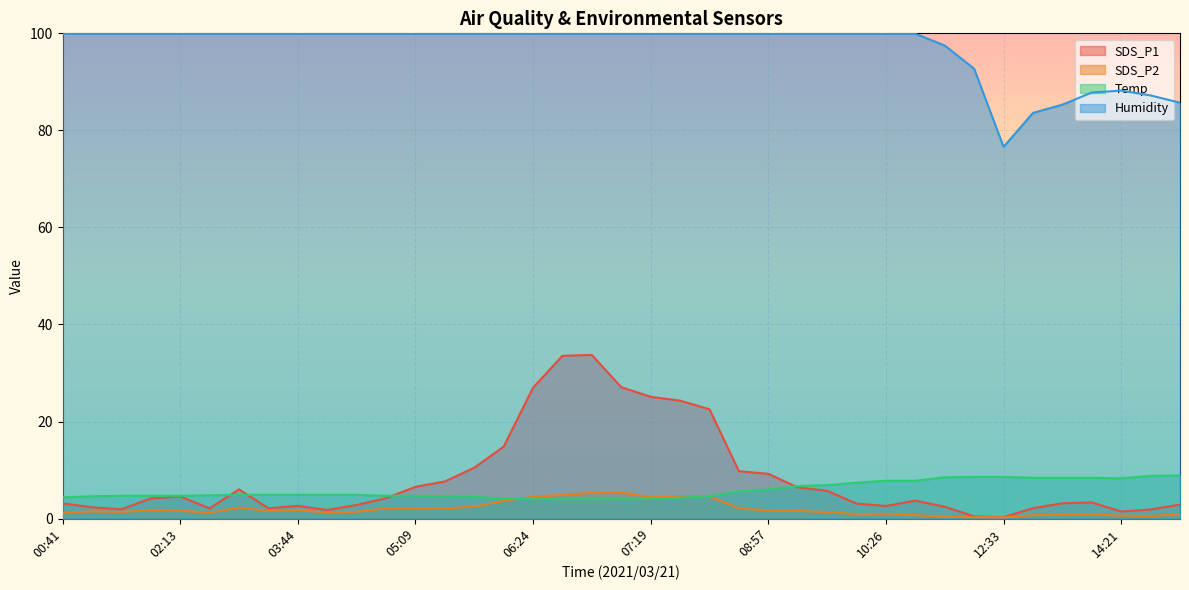

What is the label of the 29th point from the left?

10:26